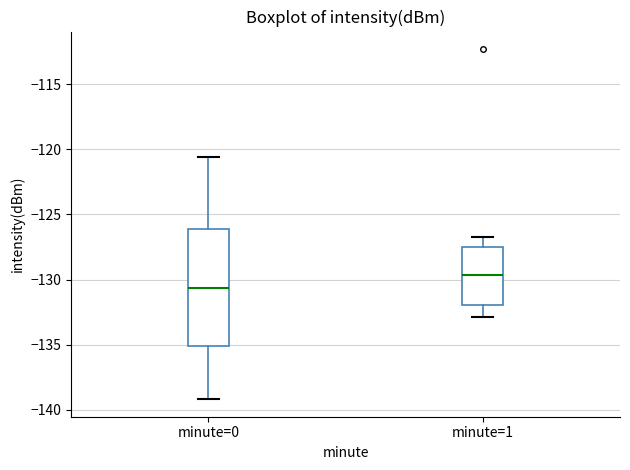

Which box is the tallest, from its lower edge to its upper edge?

minute=0